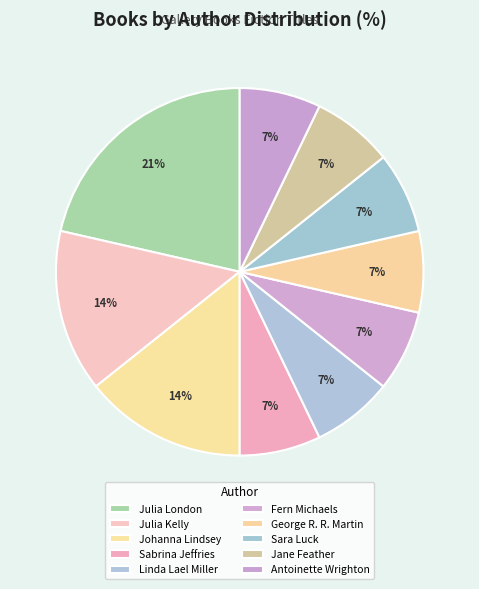

How many slices are in this pie chart?

10